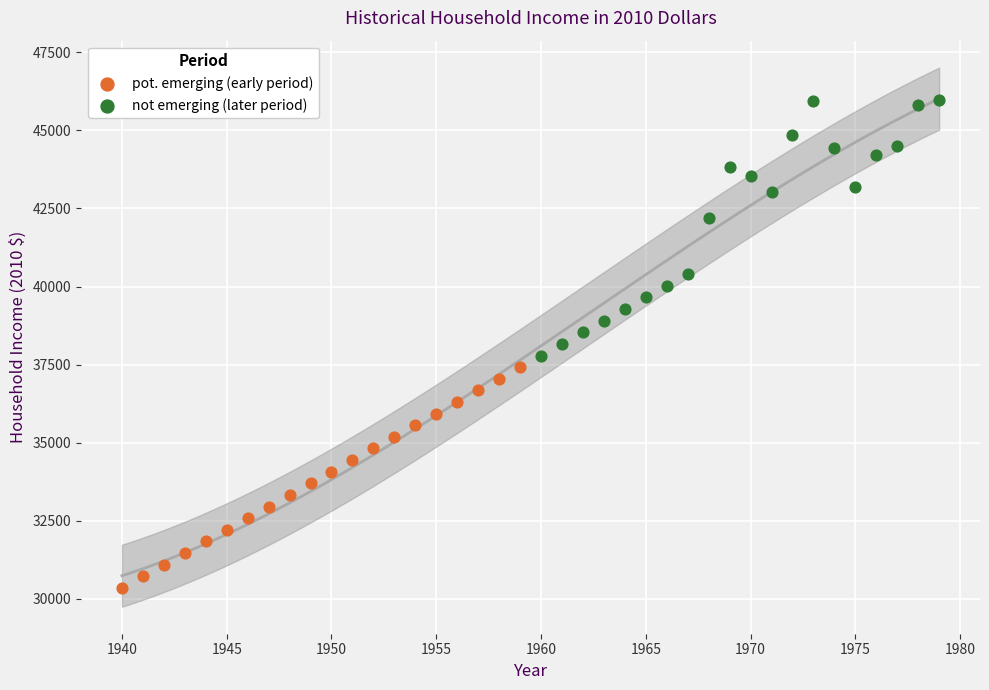

Which series reaches the maximum Y coordinate?

not emerging (later period)